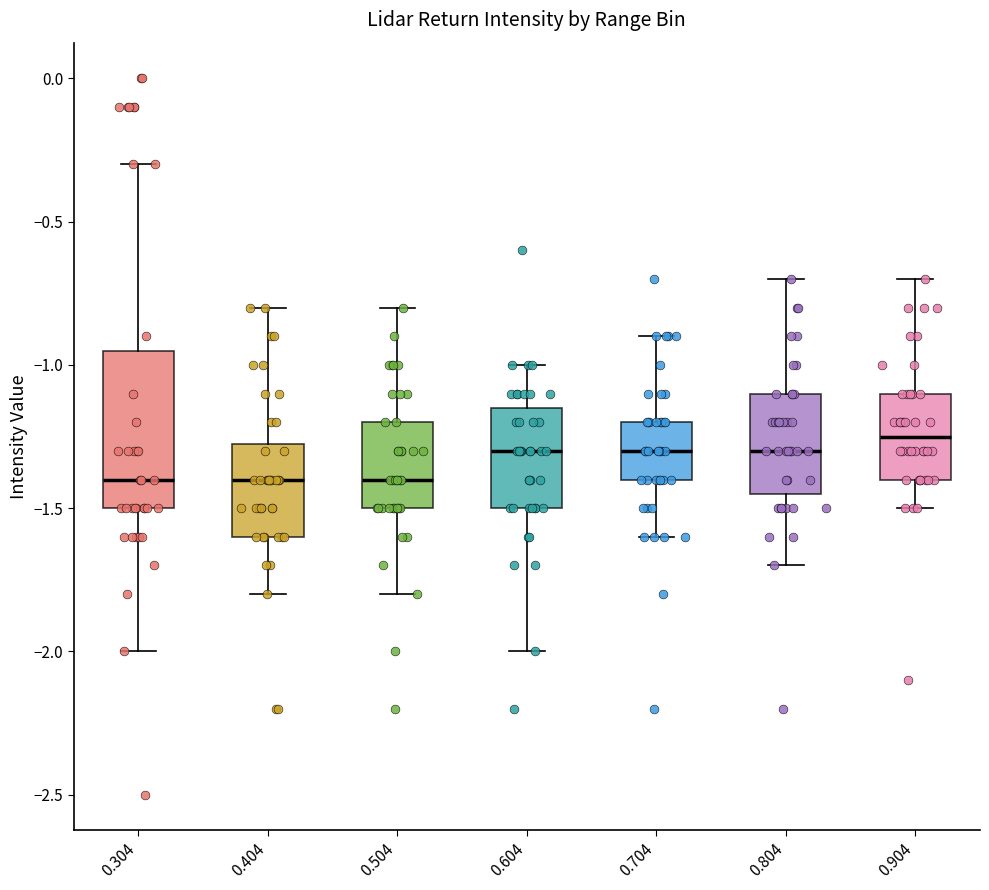

Reading left to right, read every box against the y-axis: the position of its median line, the range the box covers, and the ends of its whiskers. The values are not printed on the chart, so give them approximately, as read against the axis.

0.304: median -1.40, box -1.50 to -0.95, whiskers -2.00 to -0.30
0.404: median -1.40, box -1.60 to -1.25, whiskers -1.80 to -0.80
0.504: median -1.40, box -1.50 to -1.20, whiskers -1.80 to -0.80
0.604: median -1.30, box -1.50 to -1.15, whiskers -2.00 to -1.00
0.704: median -1.30, box -1.40 to -1.20, whiskers -1.60 to -0.90
0.804: median -1.30, box -1.45 to -1.10, whiskers -1.70 to -0.70
0.904: median -1.25, box -1.40 to -1.10, whiskers -1.50 to -0.70